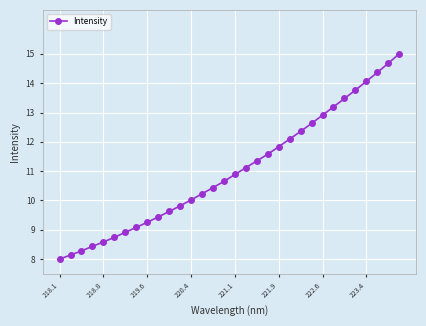

What is the greatest value displayed?

15.0